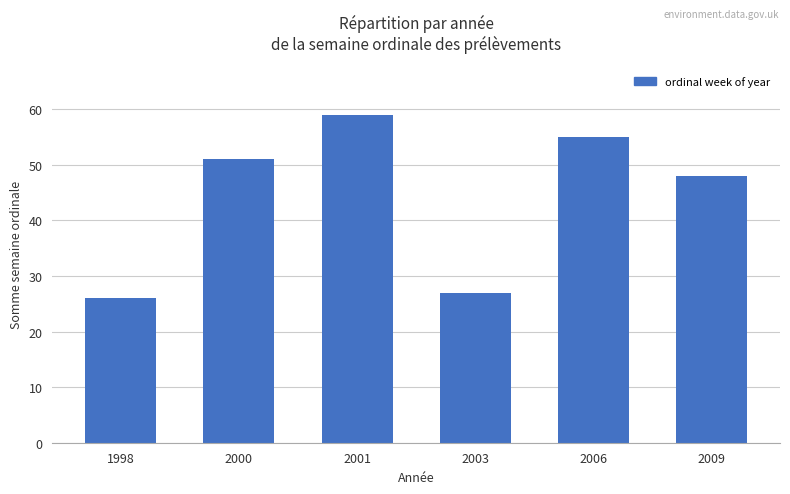

Rank the categories by value from highest to lowest.

2001, 2006, 2000, 2009, 2003, 1998